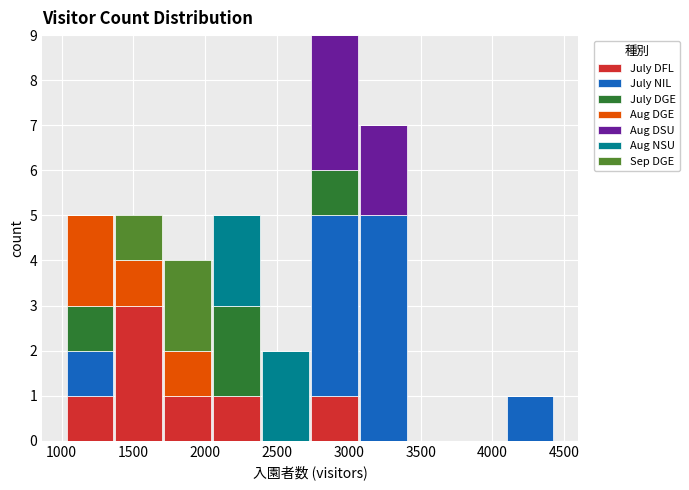

Reading left to right, transcribe this chart: for each stacked bar, give the range it covers on the x-axis and its total height. Neither the bar edges nor the heights are printed on the chart, so give them approximately, as read against the axes.

1050 to 1350: 5
1350 to 1700: 5
1700 to 2050: 4
2050 to 2400: 5
2400 to 2750: 2
2750 to 3050: 9
3050 to 3400: 7
3400 to 3750: 0
3750 to 4100: 0
4100 to 4450: 1